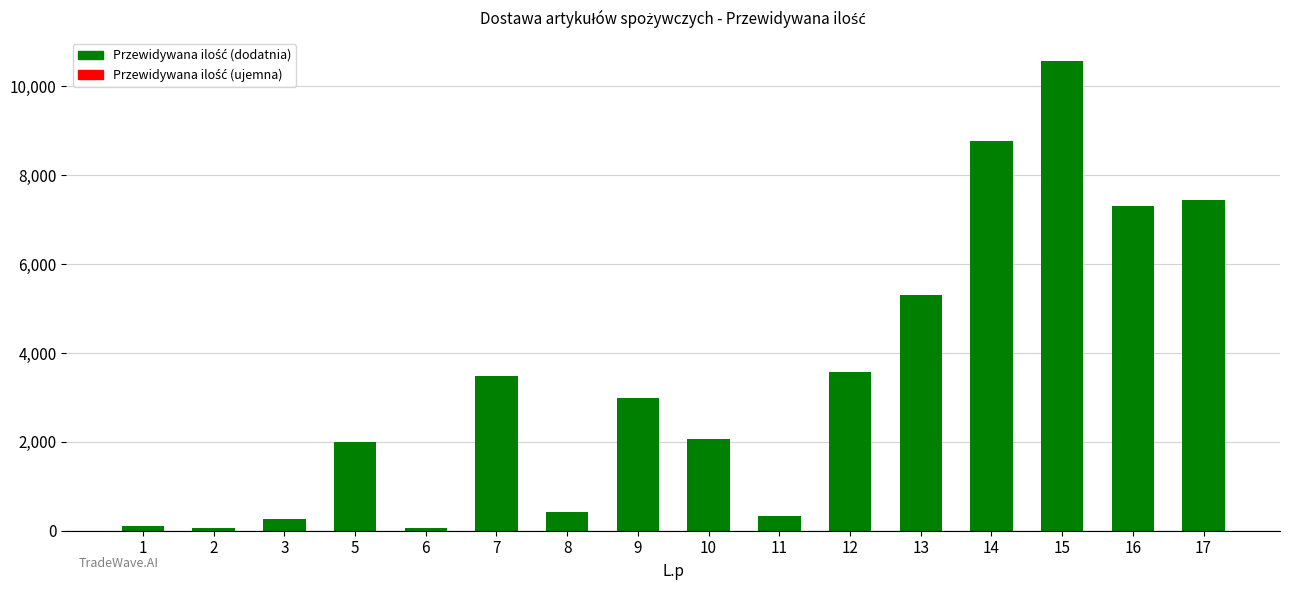

Which has a higher value, 14 or 2?

14